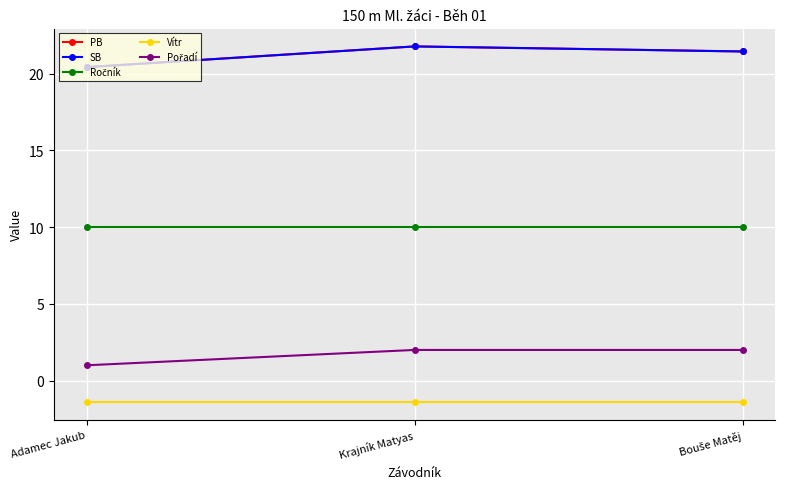

Is this an area chart (filled region under the line)?

No